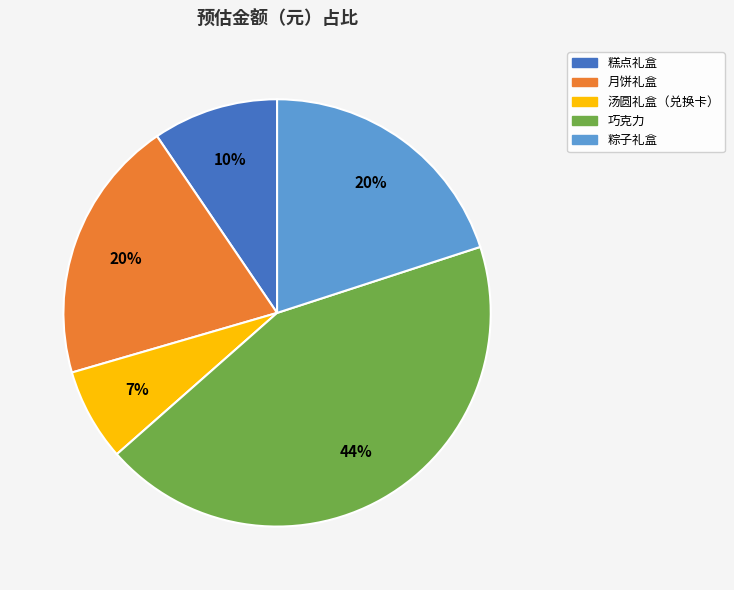

Do 粽子礼盒 and 月饼礼盒 together represent more than half of the pie?

No